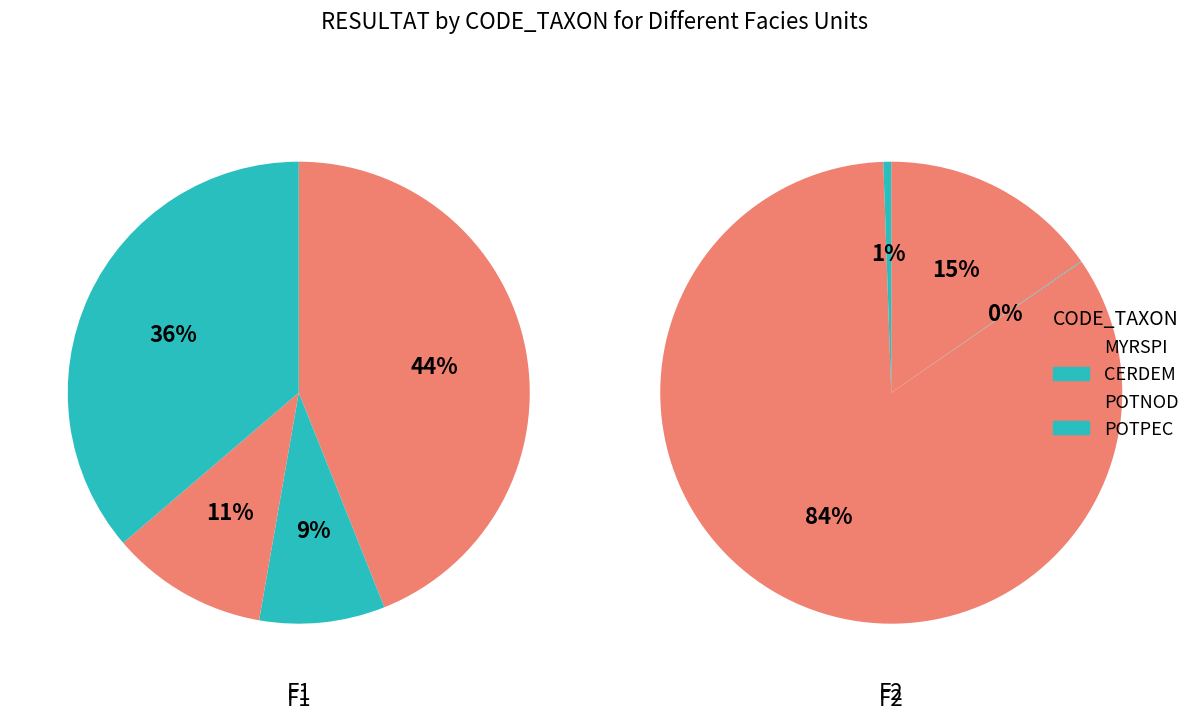

The POTNOD slice represents 1% of the pie. True or false?

False